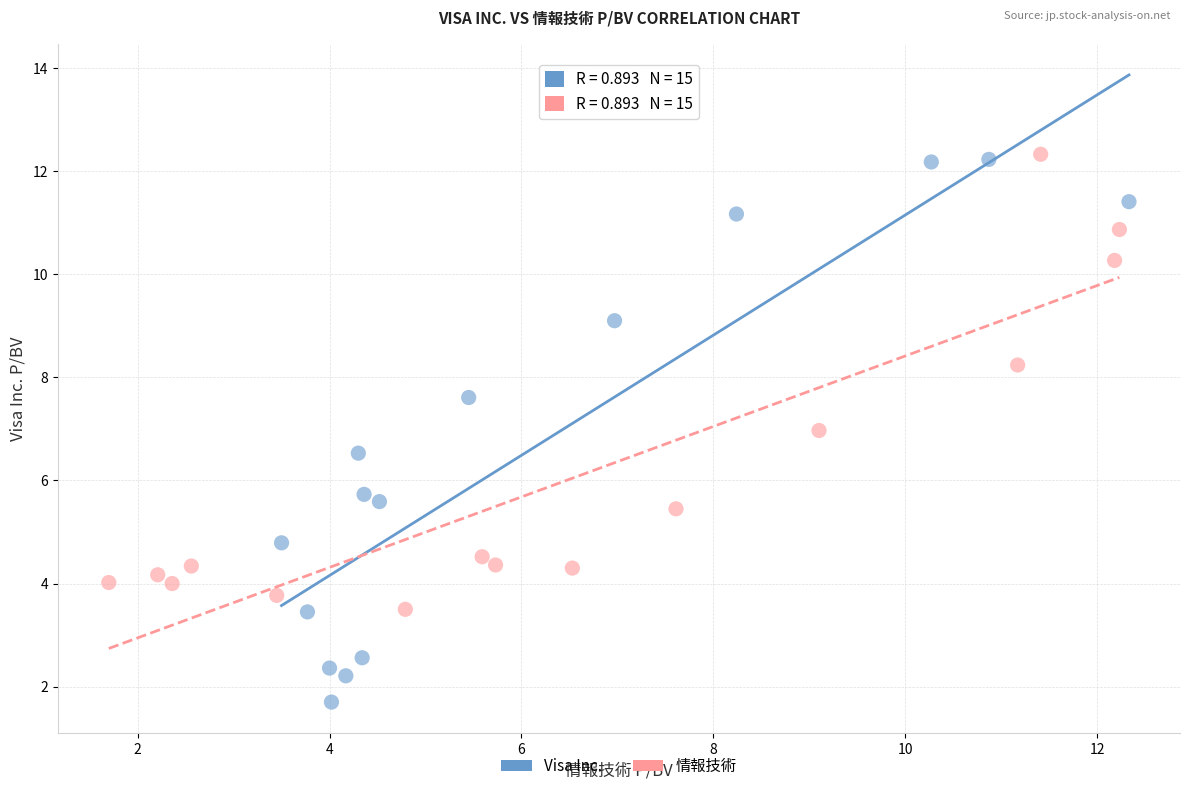

What are all the series names shown in the legend?

Visa Inc., 情報技術